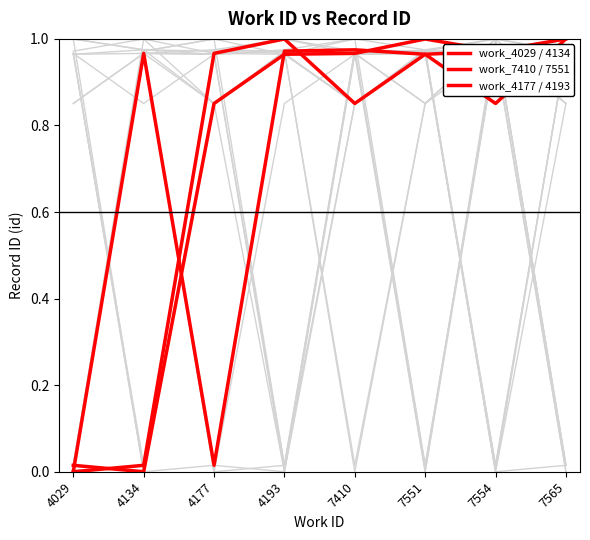

List the labels in order of work_7410 / 7551 value, smallest first.

4134, 4029, 4177, 4193, 7410, 7554, 7551, 7565